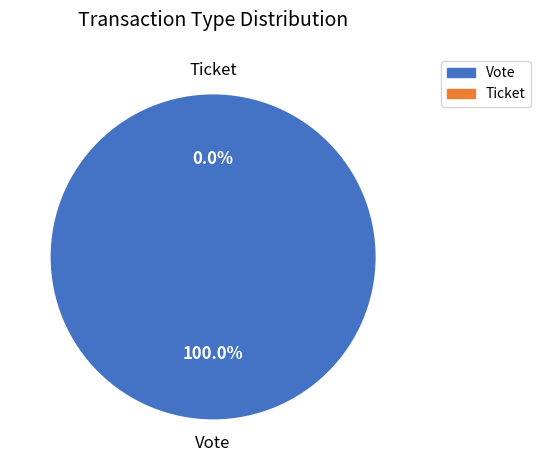

Which has a higher value, Ticket or Vote?

Vote